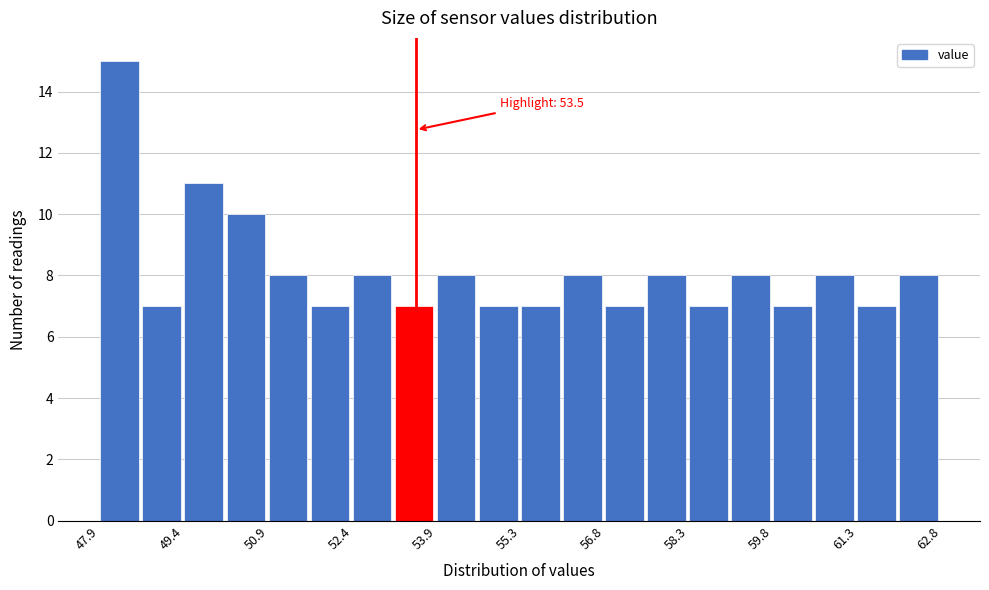

Around what value on the x-axis is the tallest bar? Give the approximate position of its centre, as read against the axis.

48.2